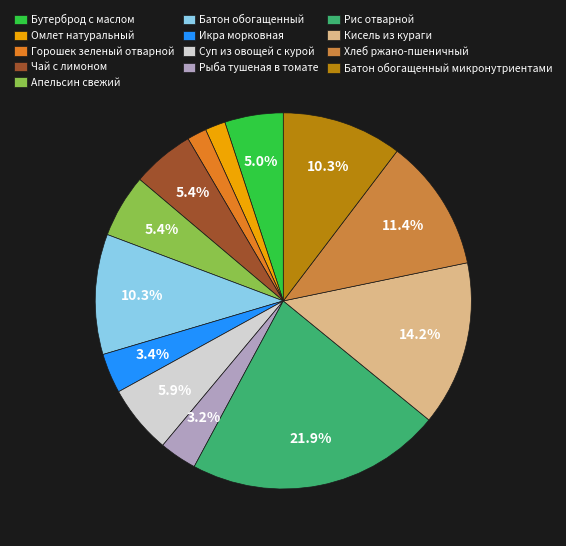

Does any single category account for the majority?

No